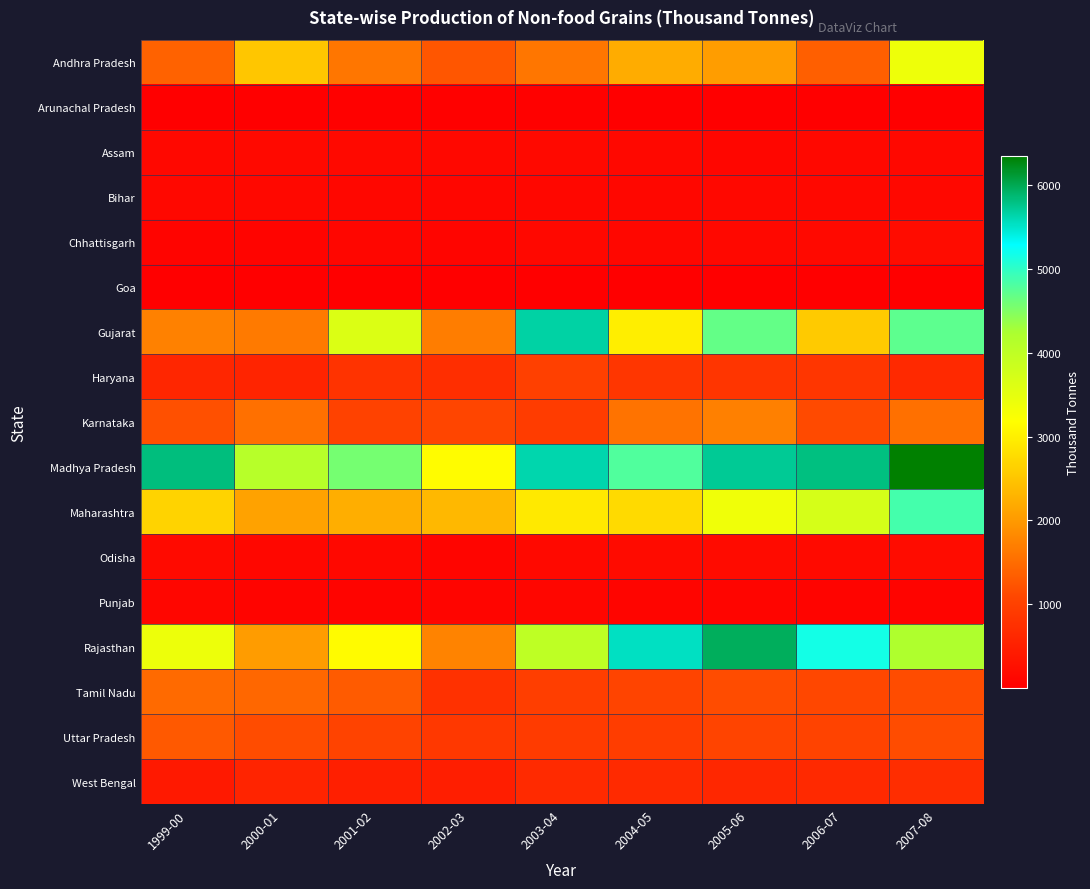

What is the total value across all series at 2003-04?

24996.0